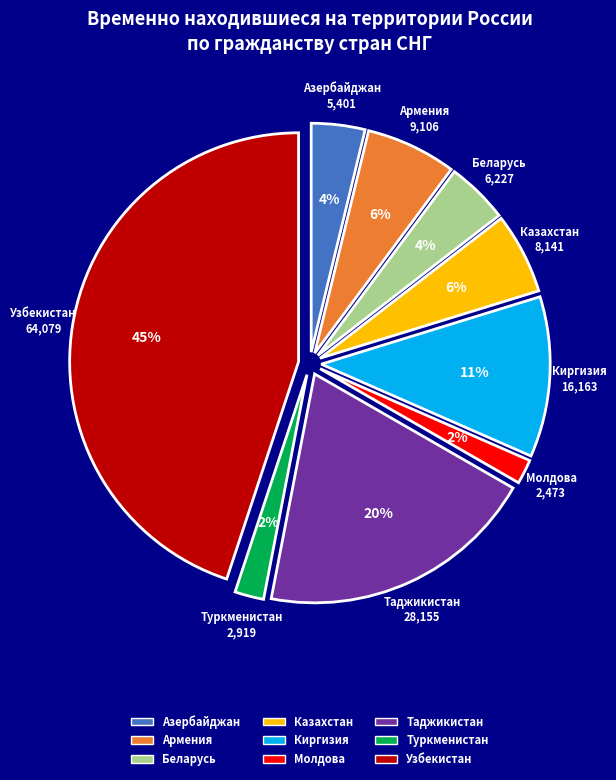

What percentage do Туркменистан and Узбекистан together represent?

47.0%